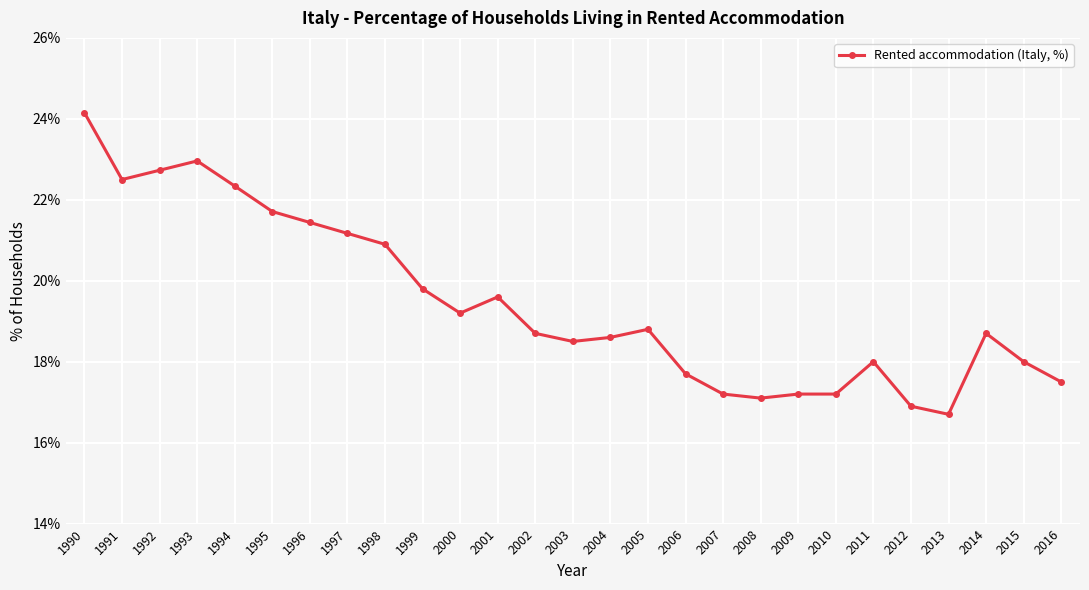

Approximately how many times larger is the value at 2009 compared to 1996?

0.8